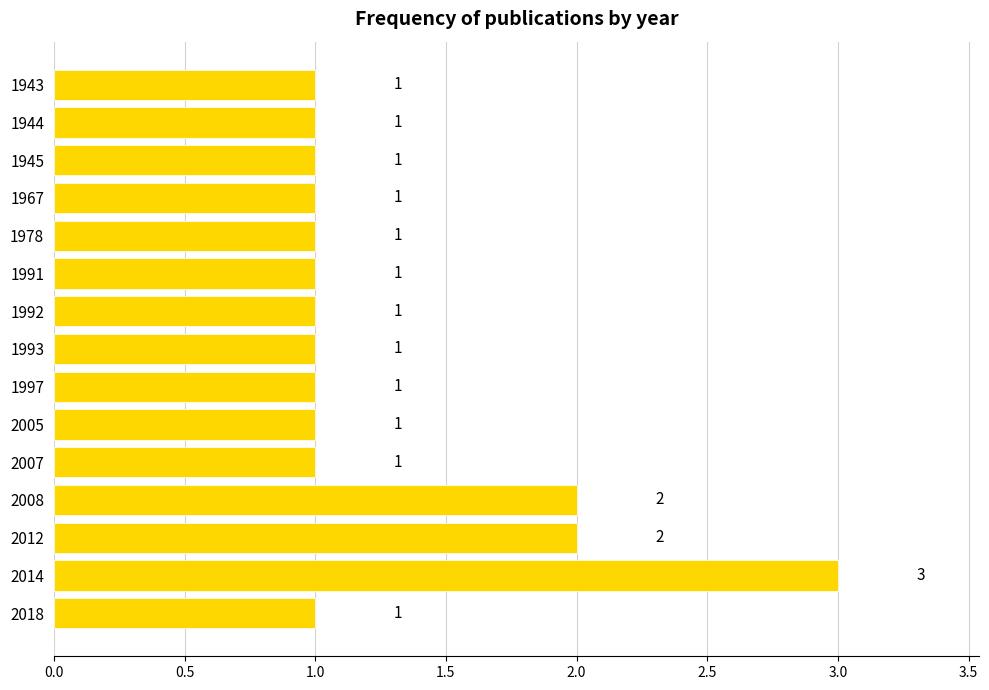

Count the values in the range 1 to 2.

14